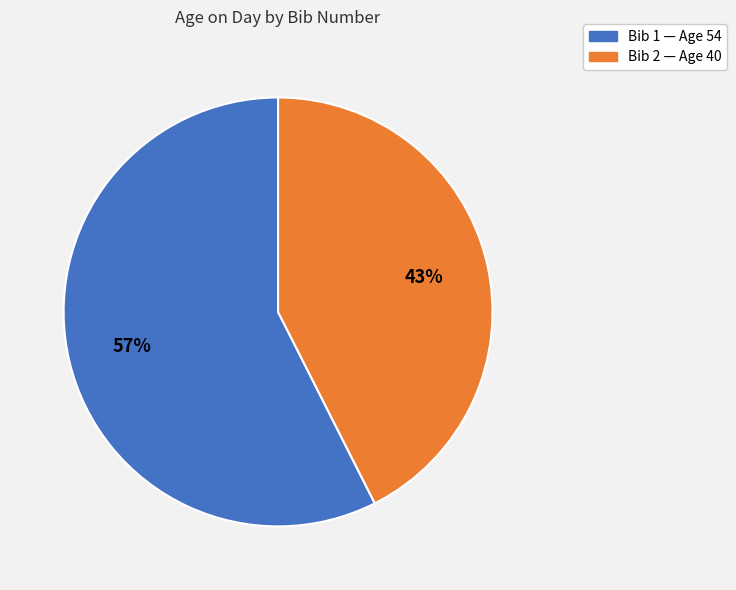

To the nearest percent, what is the average slice percentage?

50%